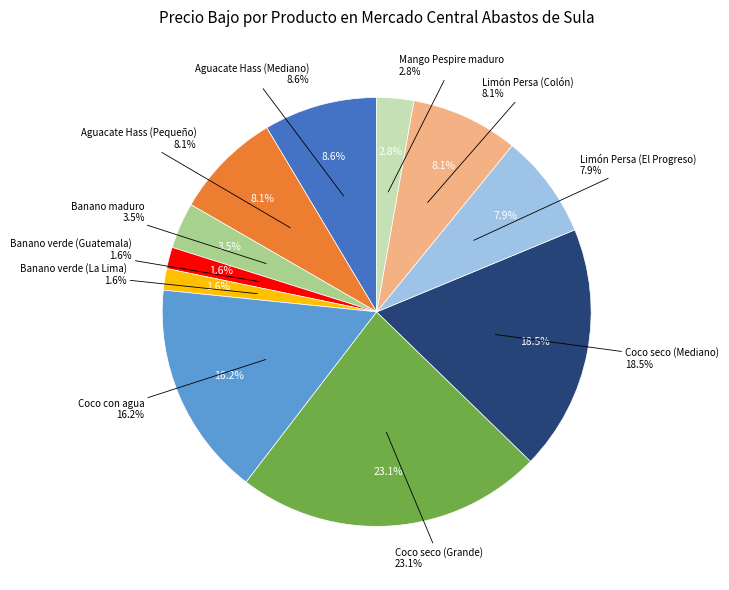

To the nearest percent, what is the combined percentage of Banano verde (La Lima) and Banano maduro?

5%